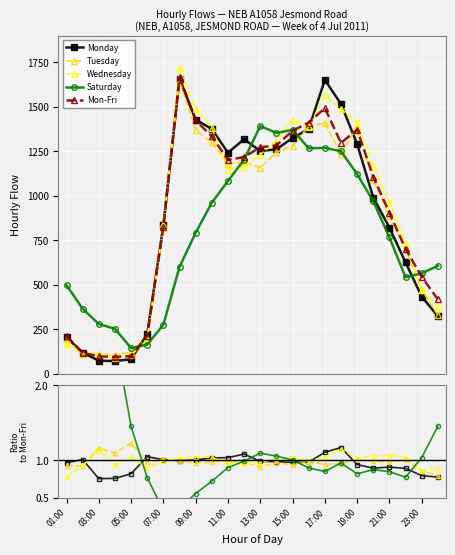

What is the highest value of the Wednesday series?

1717